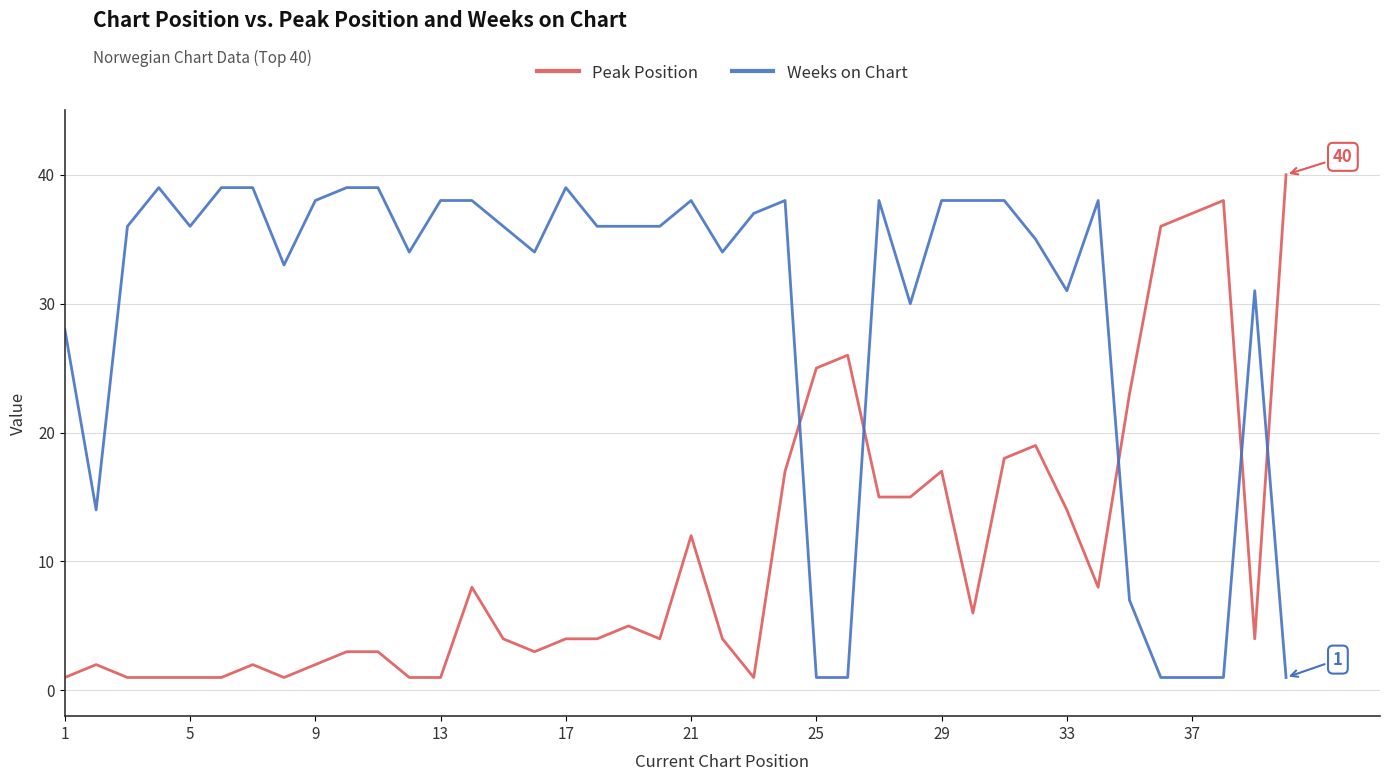

What is the maximum value shown in the chart?

40